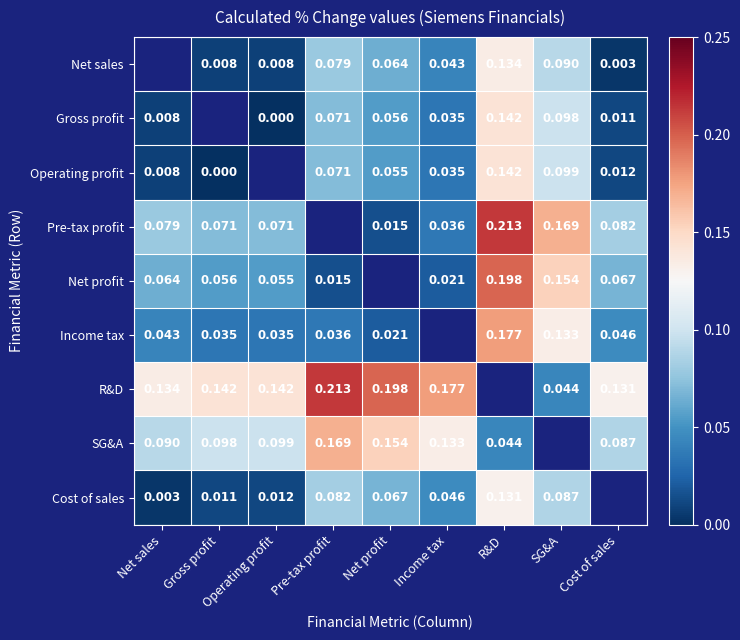

What is the maximum value for Pre-tax profit?

0.2